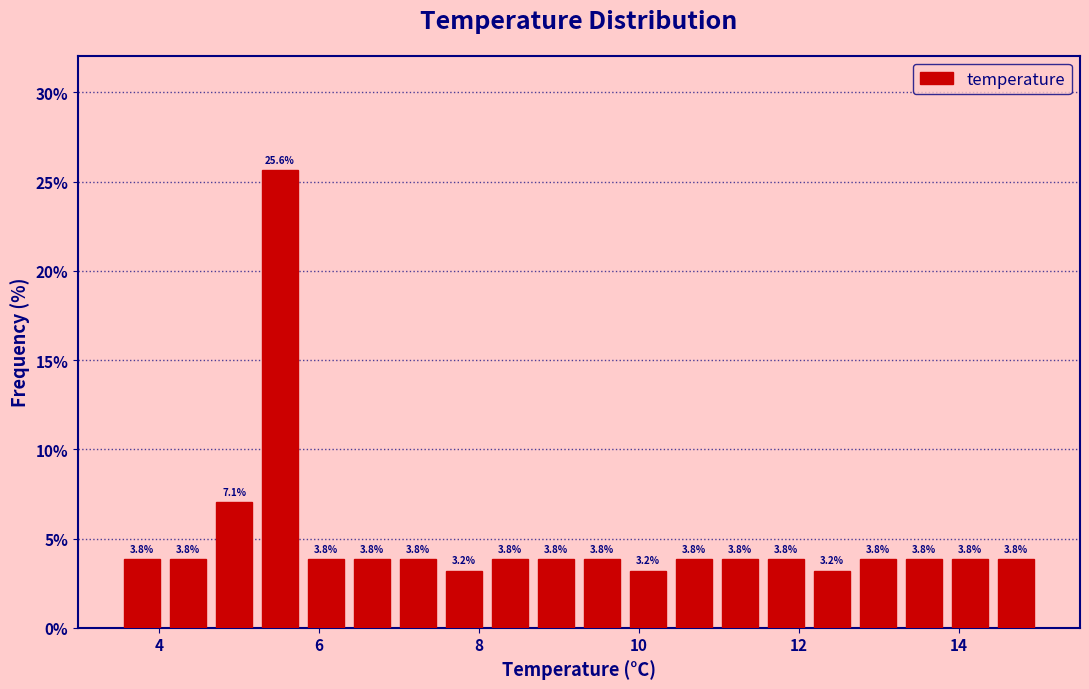

Around what value on the x-axis is the tallest bar? Give the approximate position of its centre, as read against the axis.

5.6